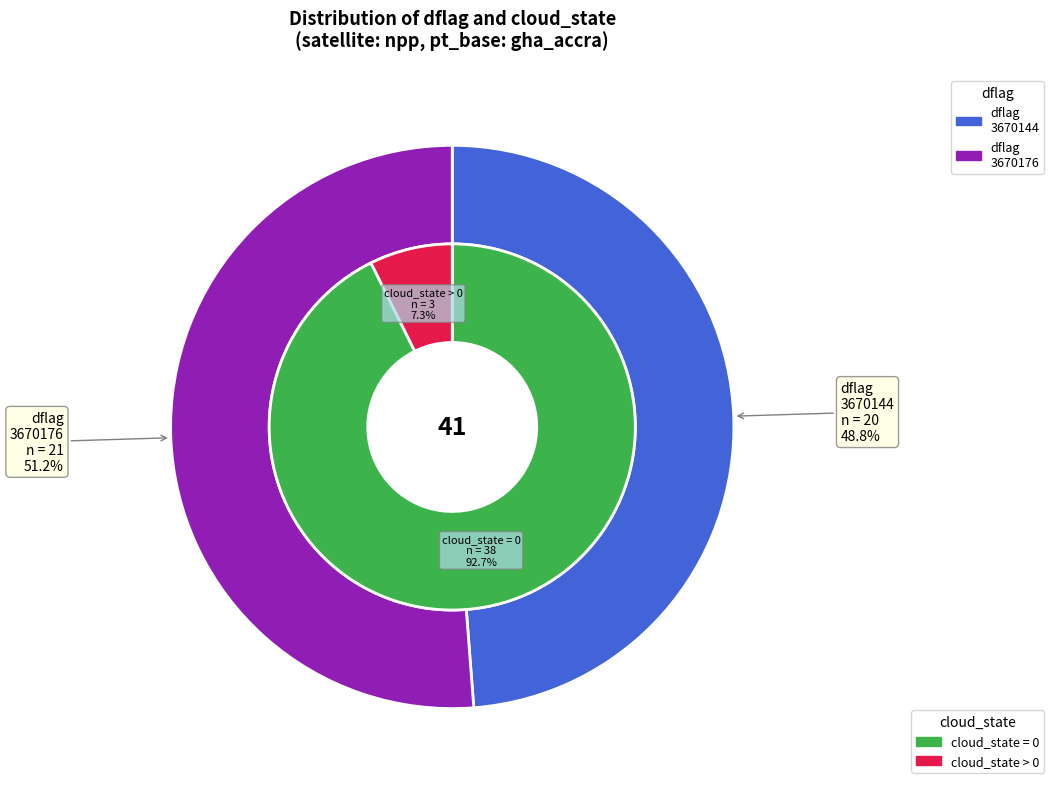

Is it true that dflag_3670176 is 50% of the pie?

True